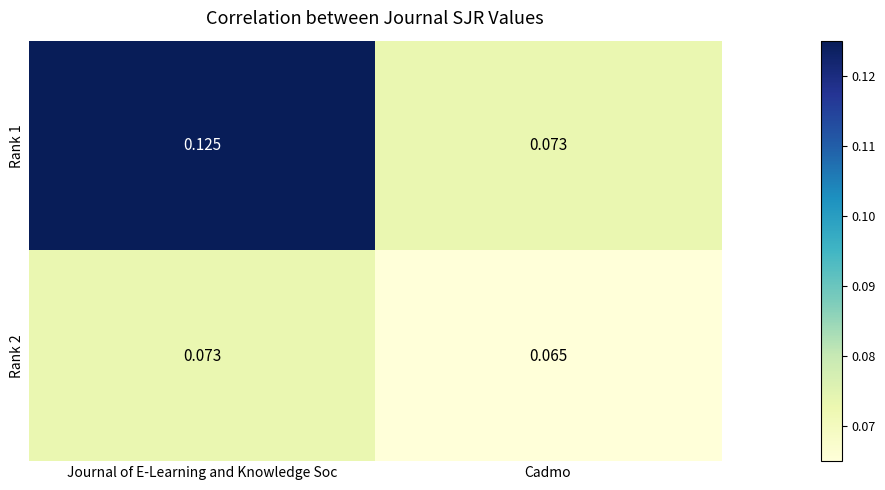

How many categories are shown in the chart?

2